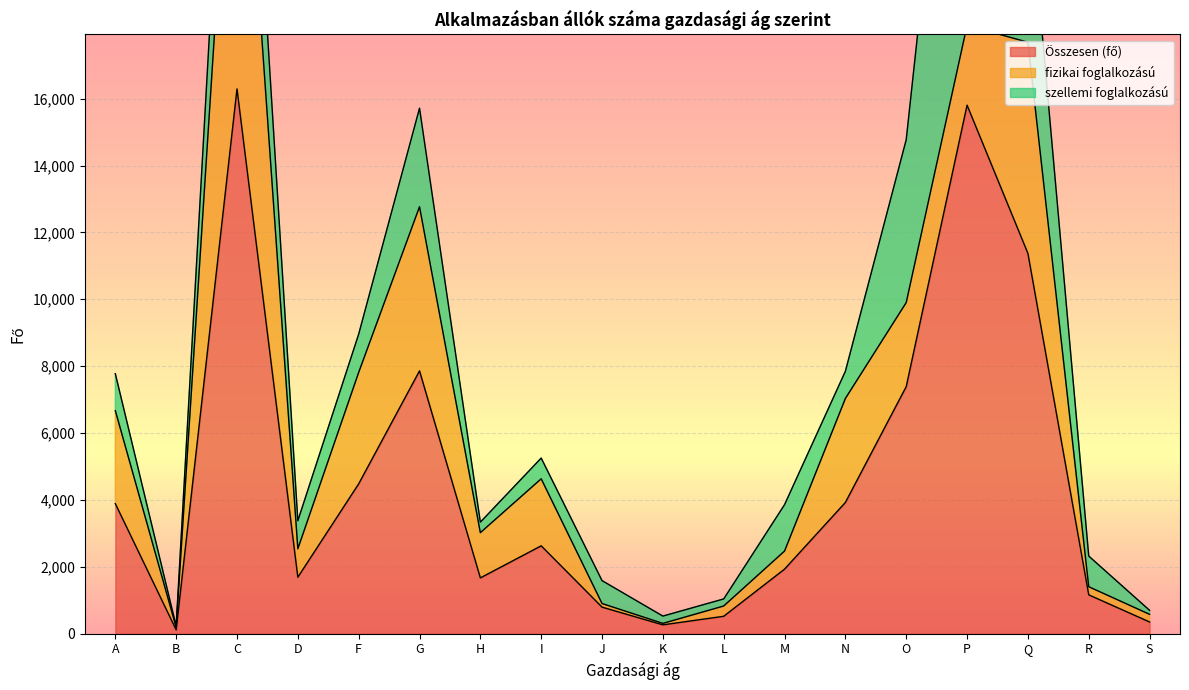

Which category has the lowest value across all series?

B